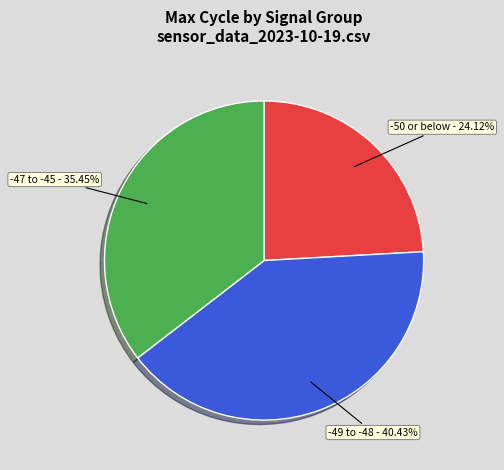

Does -47 to -45 - 35.45% account for over 50% of the chart?

No